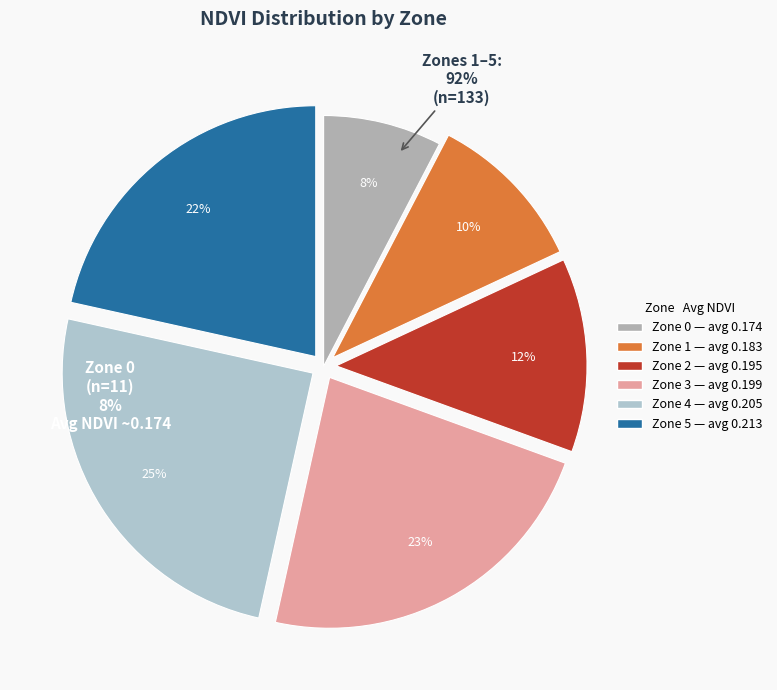

Is it true that Zone 5 is 31% of the pie?

False